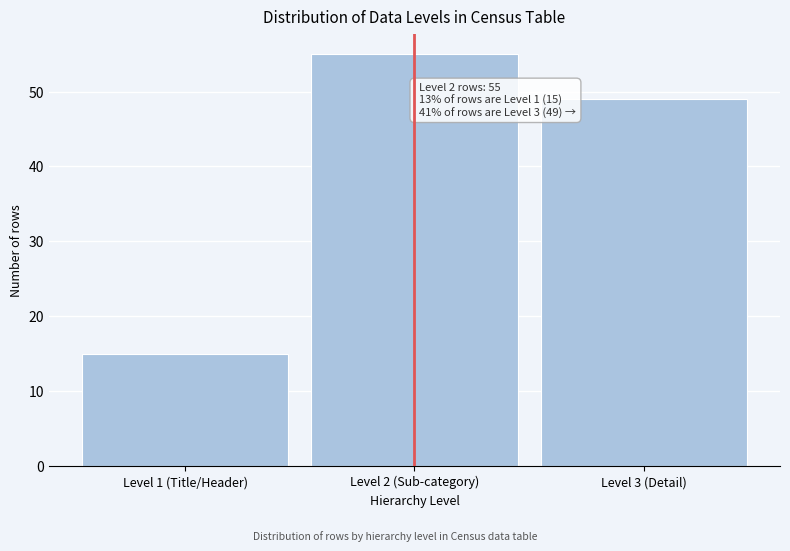

Reading left to right, what are all the values shown in this chart?

15	55	49